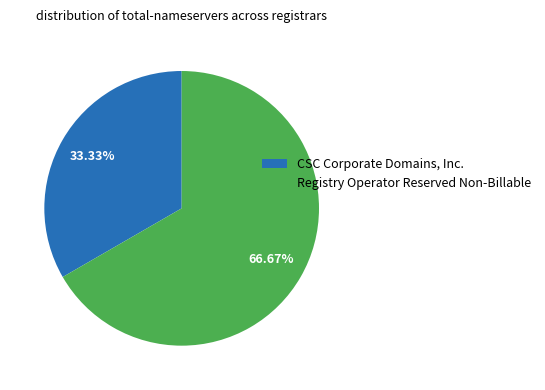

What is the majority slice?

Registry Operator Reserved Non-Billable